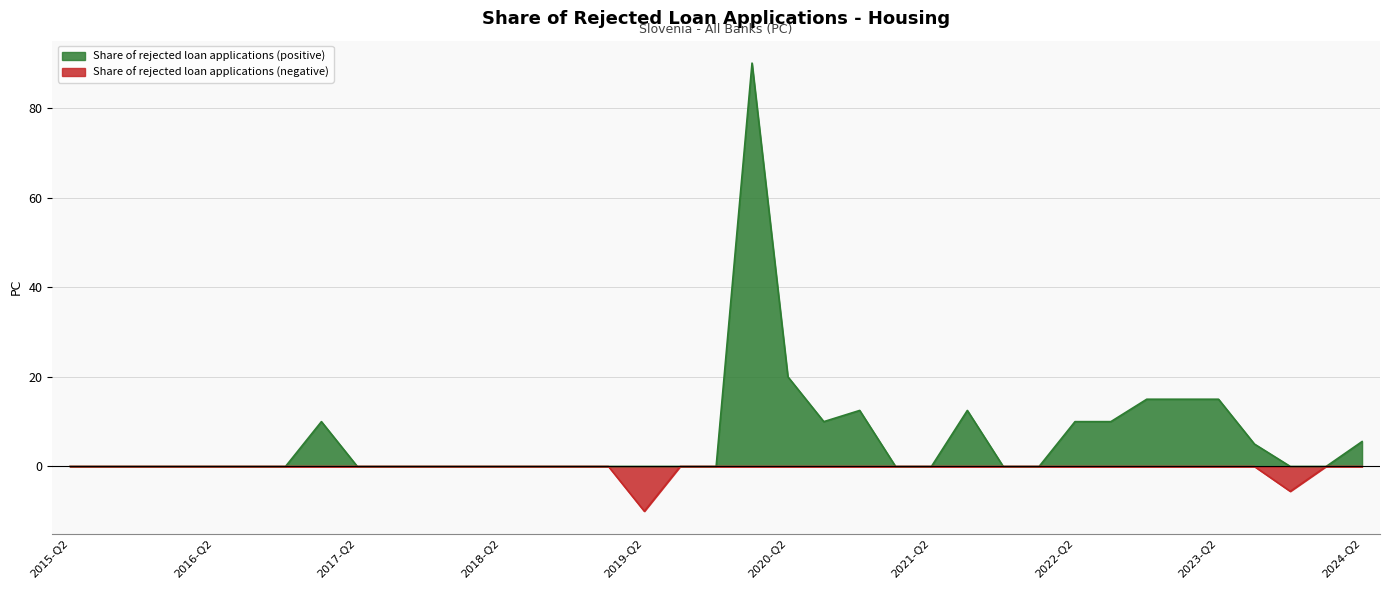

What is the greatest value displayed?

90.0